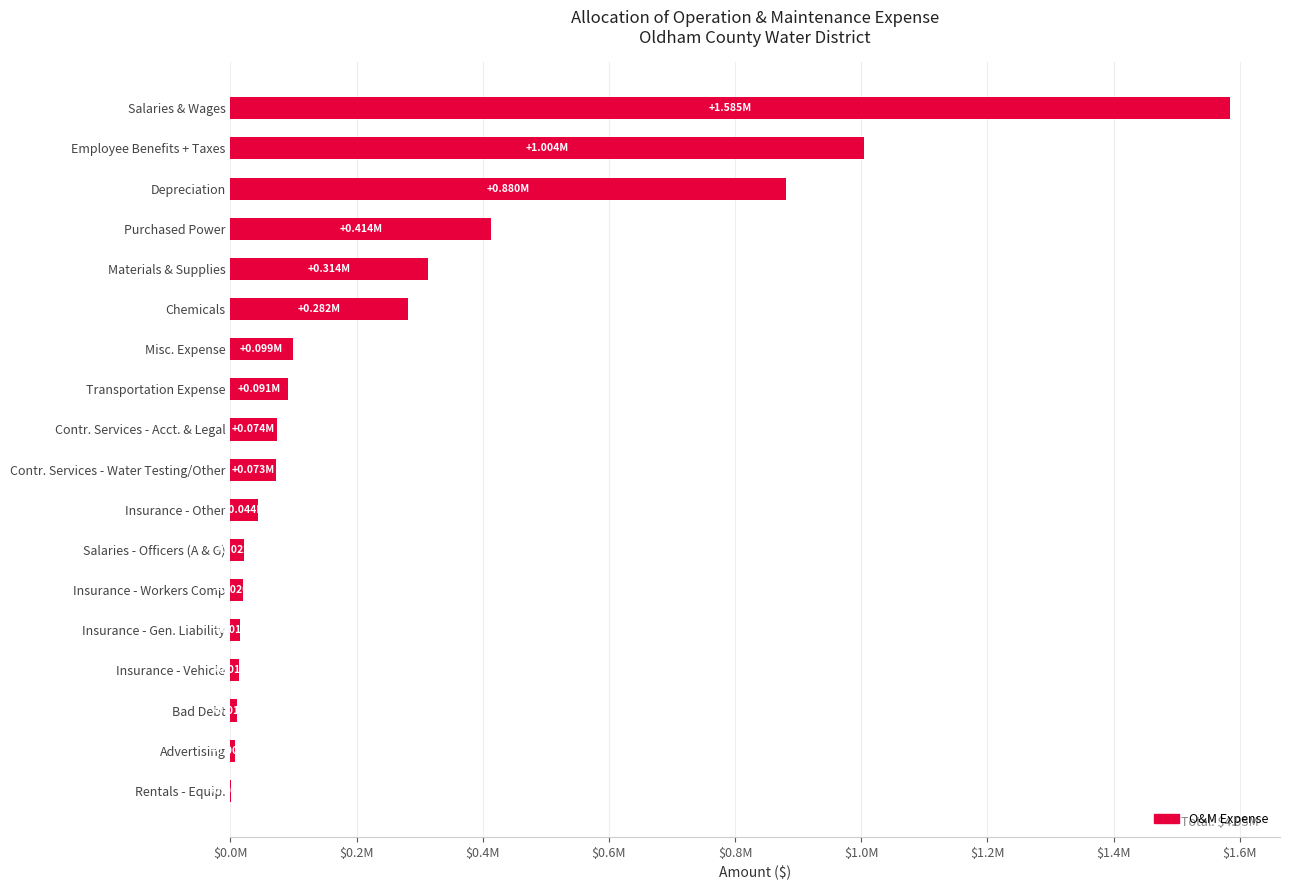

Are the bars horizontal?

Yes